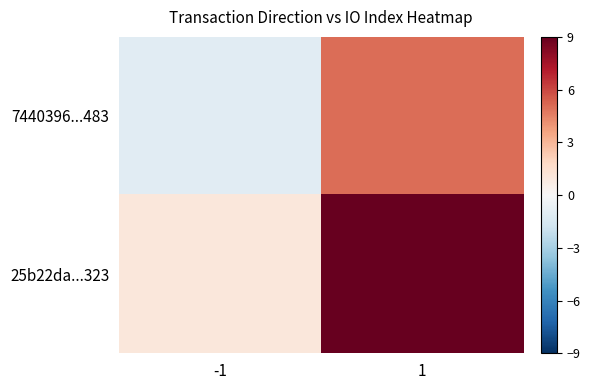

What is the total value across all series at 1?

14